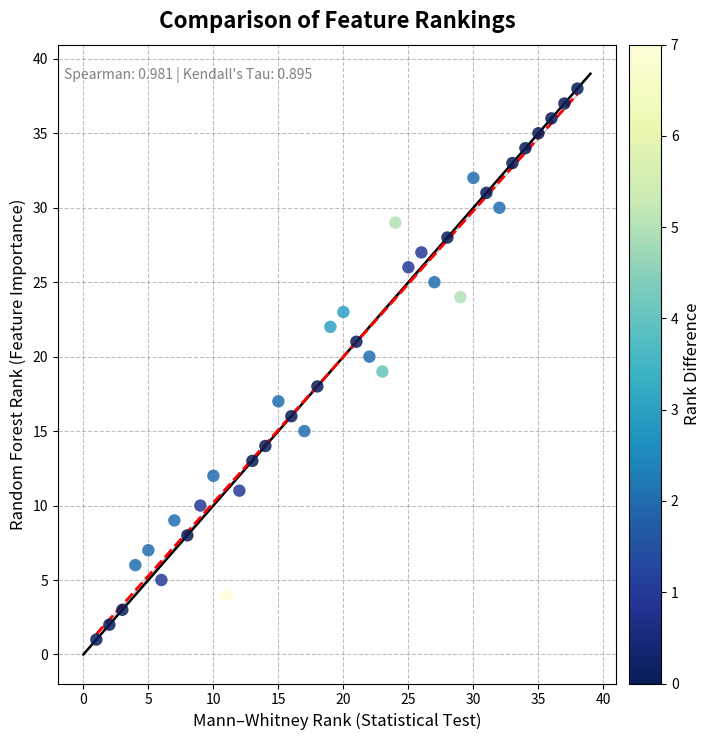

What is the range of X values (max minus min)?

37